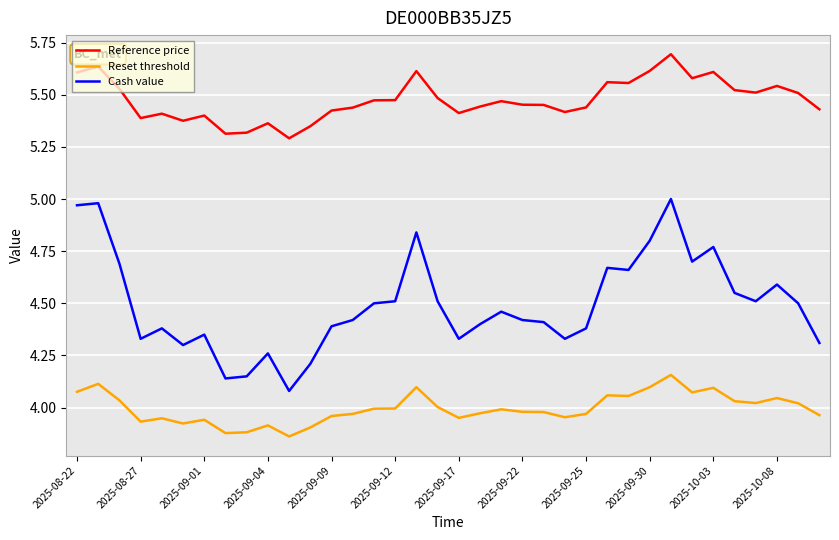

What is the greatest value displayed?

5.7